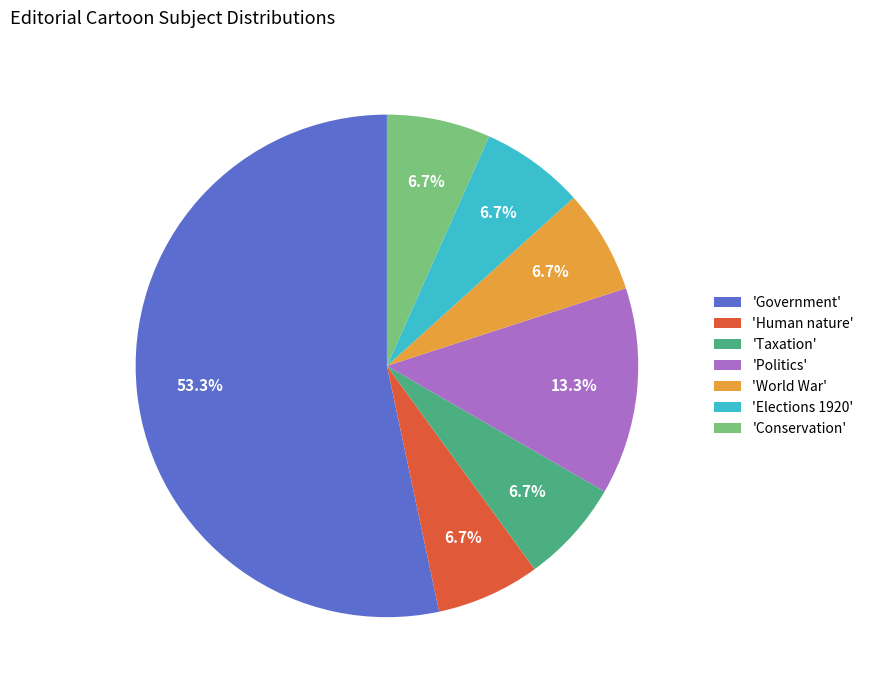

Does any single category account for the majority?

Yes